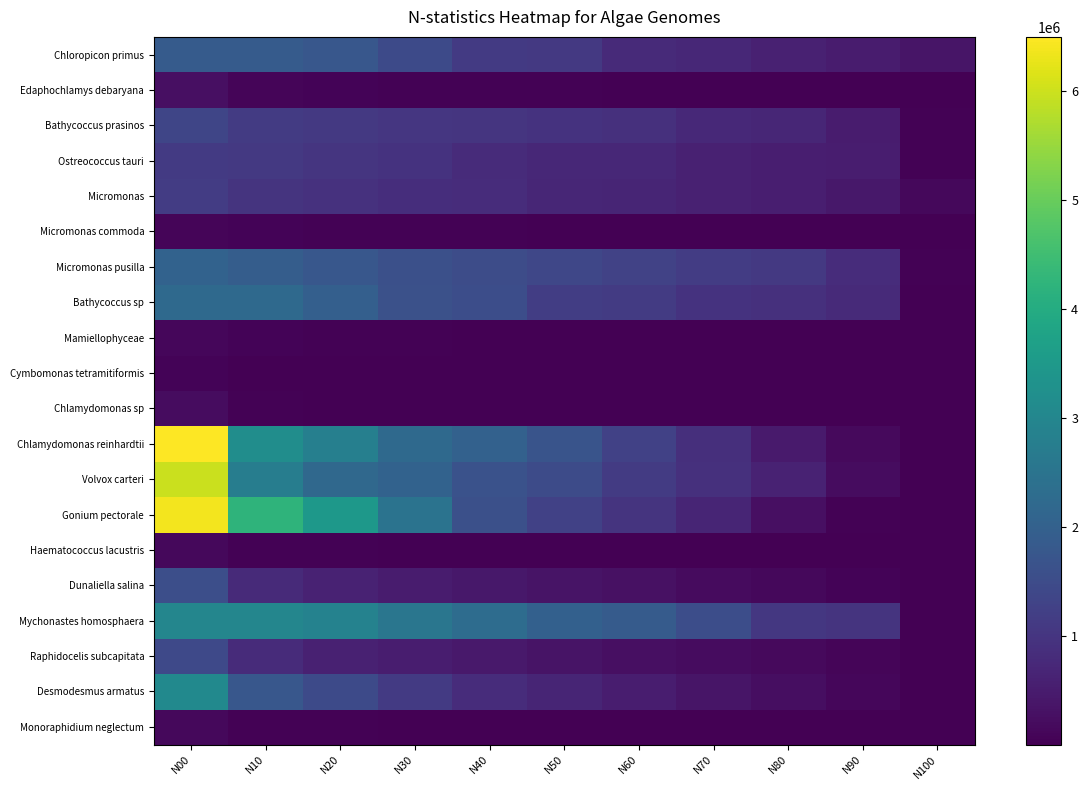

What is the minimum value shown in the chart?

201